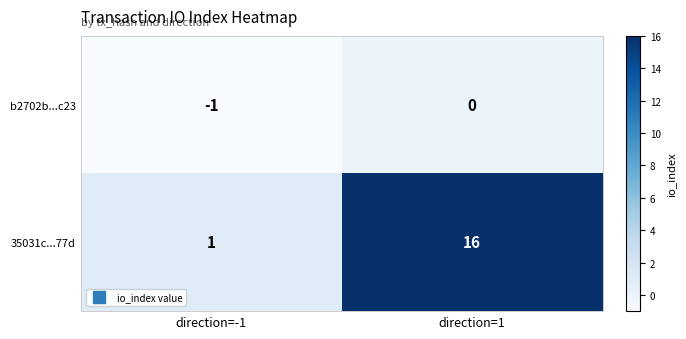

What is the difference between the highest and lowest values at direction=-1?

2